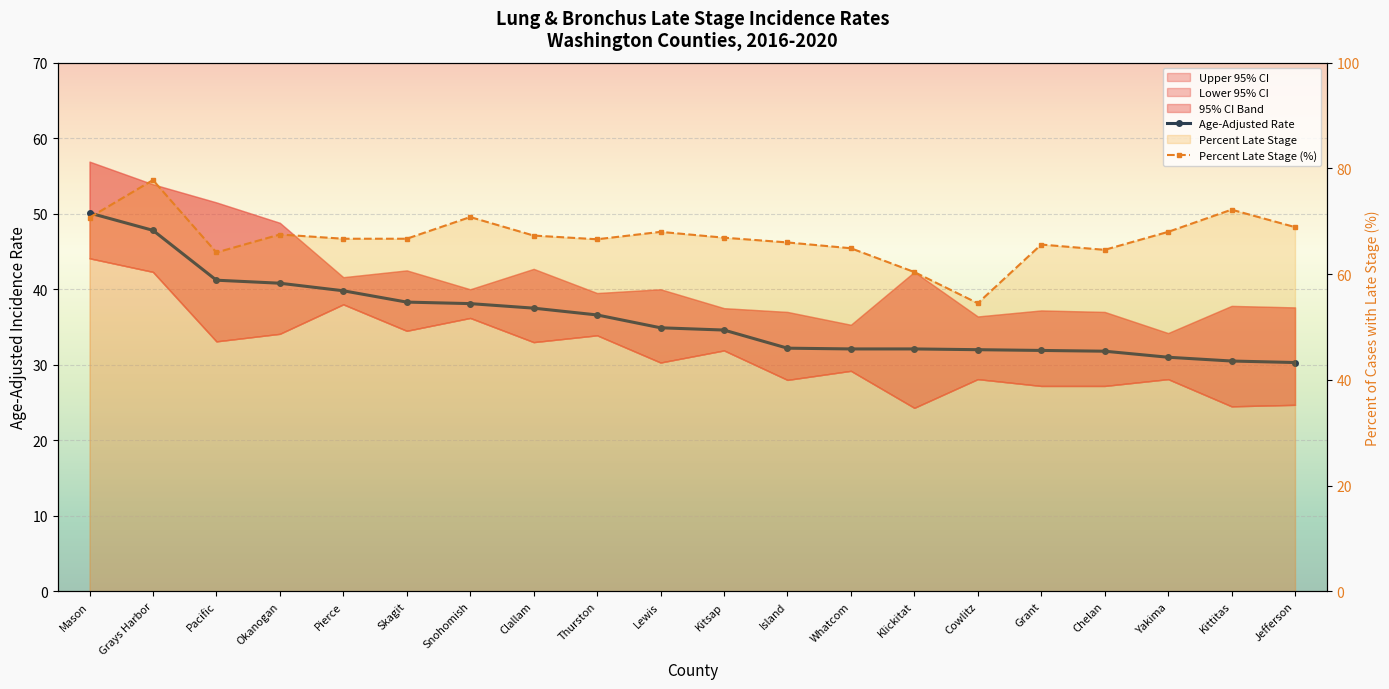

What is the label of the 8th point from the right?

Whatcom